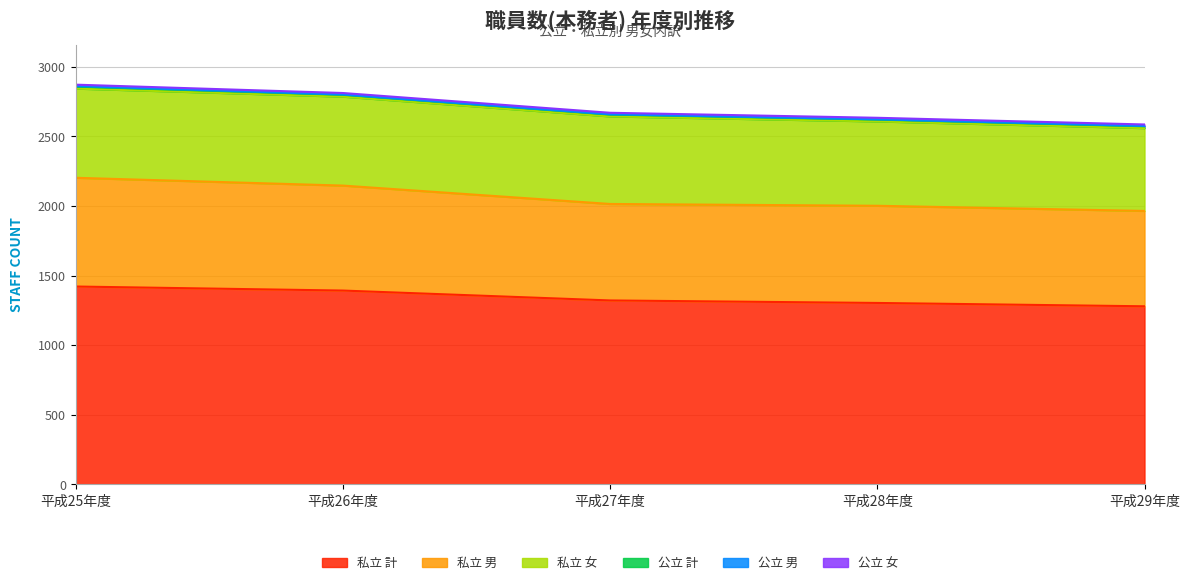

Which series changed the most between 平成27年度 and 平成29年度?

私立 計